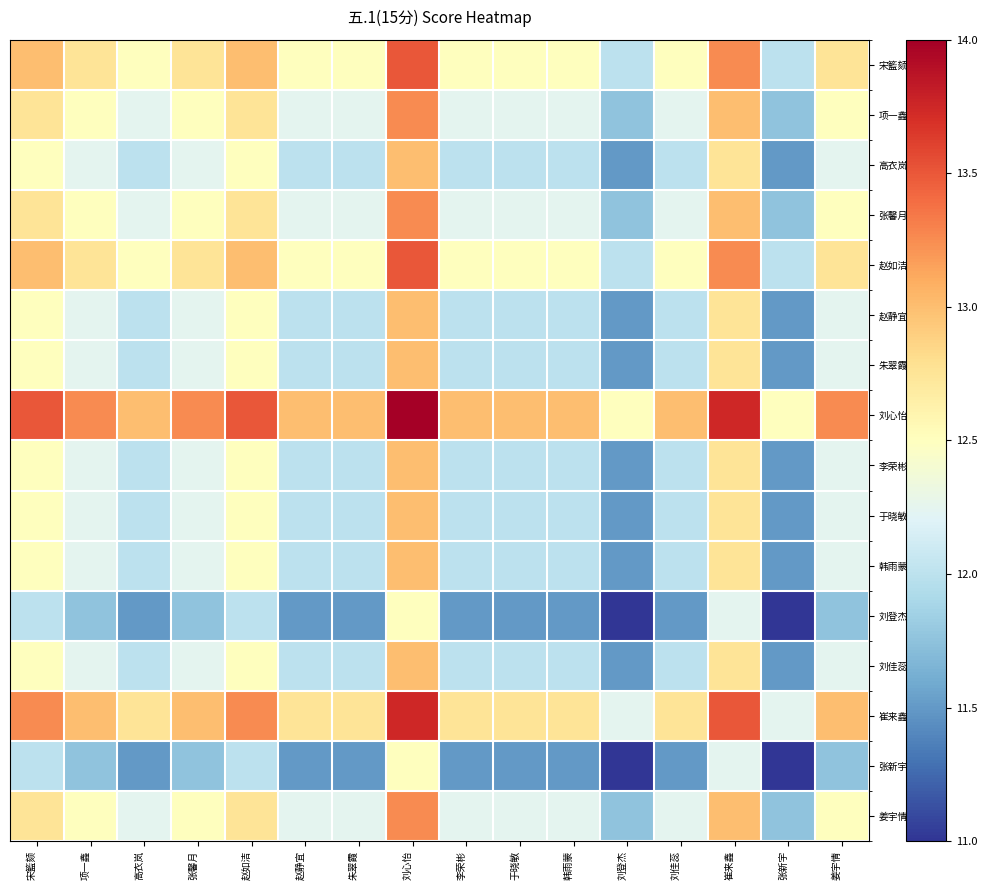

Reading left to right, what are all the values shown in this chart?

宋籃颏: 宋籃颏=13.0	项一鑫=12.8	高衣岚=12.5	张馨月=12.8	赵如洁=13.0	赵静宜=12.5	朱翠霞=12.5	刘心怡=13.5	李荣彬=12.5	于晓敏=12.5	韩雨蒙=12.5	刘登杰=12.0	刘佳蕊=12.5	崔来鑫=13.2	张新宇=12.0	姜宇情=12.8
项一鑫: 宋籃颏=12.8	项一鑫=12.5	高衣岚=12.2	张馨月=12.5	赵如洁=12.8	赵静宜=12.2	朱翠霞=12.2	刘心怡=13.2	李荣彬=12.2	于晓敏=12.2	韩雨蒙=12.2	刘登杰=11.8	刘佳蕊=12.2	崔来鑫=13.0	张新宇=11.8	姜宇情=12.5
高衣岚: 宋籃颏=12.5	项一鑫=12.2	高衣岚=12.0	张馨月=12.2	赵如洁=12.5	赵静宜=12.0	朱翠霞=12.0	刘心怡=13.0	李荣彬=12.0	于晓敏=12.0	韩雨蒙=12.0	刘登杰=11.5	刘佳蕊=12.0	崔来鑫=12.8	张新宇=11.5	姜宇情=12.2
张馨月: 宋籃颏=12.8	项一鑫=12.5	高衣岚=12.2	张馨月=12.5	赵如洁=12.8	赵静宜=12.2	朱翠霞=12.2	刘心怡=13.2	李荣彬=12.2	于晓敏=12.2	韩雨蒙=12.2	刘登杰=11.8	刘佳蕊=12.2	崔来鑫=13.0	张新宇=11.8	姜宇情=12.5
赵如洁: 宋籃颏=13.0	项一鑫=12.8	高衣岚=12.5	张馨月=12.8	赵如洁=13.0	赵静宜=12.5	朱翠霞=12.5	刘心怡=13.5	李荣彬=12.5	于晓敏=12.5	韩雨蒙=12.5	刘登杰=12.0	刘佳蕊=12.5	崔来鑫=13.2	张新宇=12.0	姜宇情=12.8
赵静宜: 宋籃颏=12.5	项一鑫=12.2	高衣岚=12.0	张馨月=12.2	赵如洁=12.5	赵静宜=12.0	朱翠霞=12.0	刘心怡=13.0	李荣彬=12.0	于晓敏=12.0	韩雨蒙=12.0	刘登杰=11.5	刘佳蕊=12.0	崔来鑫=12.8	张新宇=11.5	姜宇情=12.2
朱翠霞: 宋籃颏=12.5	项一鑫=12.2	高衣岚=12.0	张馨月=12.2	赵如洁=12.5	赵静宜=12.0	朱翠霞=12.0	刘心怡=13.0	李荣彬=12.0	于晓敏=12.0	韩雨蒙=12.0	刘登杰=11.5	刘佳蕊=12.0	崔来鑫=12.8	张新宇=11.5	姜宇情=12.2
刘心怡: 宋籃颏=13.5	项一鑫=13.2	高衣岚=13.0	张馨月=13.2	赵如洁=13.5	赵静宜=13.0	朱翠霞=13.0	刘心怡=14.0	李荣彬=13.0	于晓敏=13.0	韩雨蒙=13.0	刘登杰=12.5	刘佳蕊=13.0	崔来鑫=13.8	张新宇=12.5	姜宇情=13.2
李荣彬: 宋籃颏=12.5	项一鑫=12.2	高衣岚=12.0	张馨月=12.2	赵如洁=12.5	赵静宜=12.0	朱翠霞=12.0	刘心怡=13.0	李荣彬=12.0	于晓敏=12.0	韩雨蒙=12.0	刘登杰=11.5	刘佳蕊=12.0	崔来鑫=12.8	张新宇=11.5	姜宇情=12.2
于晓敏: 宋籃颏=12.5	项一鑫=12.2	高衣岚=12.0	张馨月=12.2	赵如洁=12.5	赵静宜=12.0	朱翠霞=12.0	刘心怡=13.0	李荣彬=12.0	于晓敏=12.0	韩雨蒙=12.0	刘登杰=11.5	刘佳蕊=12.0	崔来鑫=12.8	张新宇=11.5	姜宇情=12.2
韩雨蒙: 宋籃颏=12.5	项一鑫=12.2	高衣岚=12.0	张馨月=12.2	赵如洁=12.5	赵静宜=12.0	朱翠霞=12.0	刘心怡=13.0	李荣彬=12.0	于晓敏=12.0	韩雨蒙=12.0	刘登杰=11.5	刘佳蕊=12.0	崔来鑫=12.8	张新宇=11.5	姜宇情=12.2
刘登杰: 宋籃颏=12.0	项一鑫=11.8	高衣岚=11.5	张馨月=11.8	赵如洁=12.0	赵静宜=11.5	朱翠霞=11.5	刘心怡=12.5	李荣彬=11.5	于晓敏=11.5	韩雨蒙=11.5	刘登杰=11.0	刘佳蕊=11.5	崔来鑫=12.2	张新宇=11.0	姜宇情=11.8
刘佳蕊: 宋籃颏=12.5	项一鑫=12.2	高衣岚=12.0	张馨月=12.2	赵如洁=12.5	赵静宜=12.0	朱翠霞=12.0	刘心怡=13.0	李荣彬=12.0	于晓敏=12.0	韩雨蒙=12.0	刘登杰=11.5	刘佳蕊=12.0	崔来鑫=12.8	张新宇=11.5	姜宇情=12.2
崔来鑫: 宋籃颏=13.2	项一鑫=13.0	高衣岚=12.8	张馨月=13.0	赵如洁=13.2	赵静宜=12.8	朱翠霞=12.8	刘心怡=13.8	李荣彬=12.8	于晓敏=12.8	韩雨蒙=12.8	刘登杰=12.2	刘佳蕊=12.8	崔来鑫=13.5	张新宇=12.2	姜宇情=13.0
张新宇: 宋籃颏=12.0	项一鑫=11.8	高衣岚=11.5	张馨月=11.8	赵如洁=12.0	赵静宜=11.5	朱翠霞=11.5	刘心怡=12.5	李荣彬=11.5	于晓敏=11.5	韩雨蒙=11.5	刘登杰=11.0	刘佳蕊=11.5	崔来鑫=12.2	张新宇=11.0	姜宇情=11.8
姜宇情: 宋籃颏=12.8	项一鑫=12.5	高衣岚=12.2	张馨月=12.5	赵如洁=12.8	赵静宜=12.2	朱翠霞=12.2	刘心怡=13.2	李荣彬=12.2	于晓敏=12.2	韩雨蒙=12.2	刘登杰=11.8	刘佳蕊=12.2	崔来鑫=13.0	张新宇=11.8	姜宇情=12.5